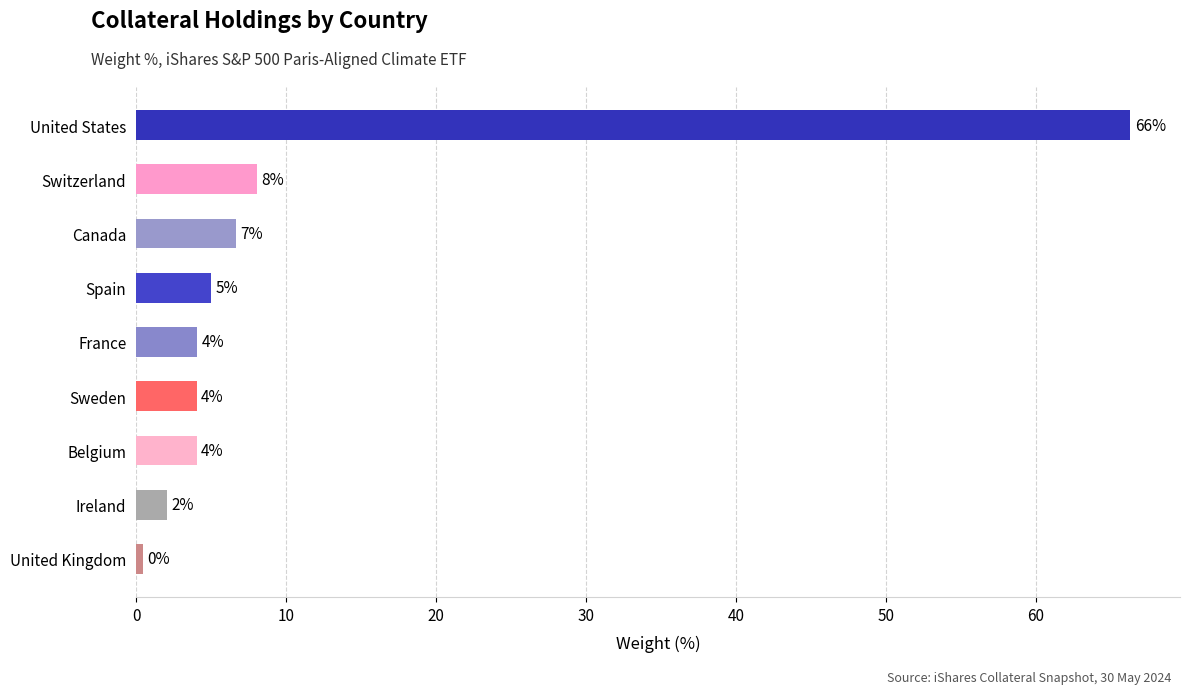

What is the ratio of the value at Sweden to the value at Belgium?

1.0